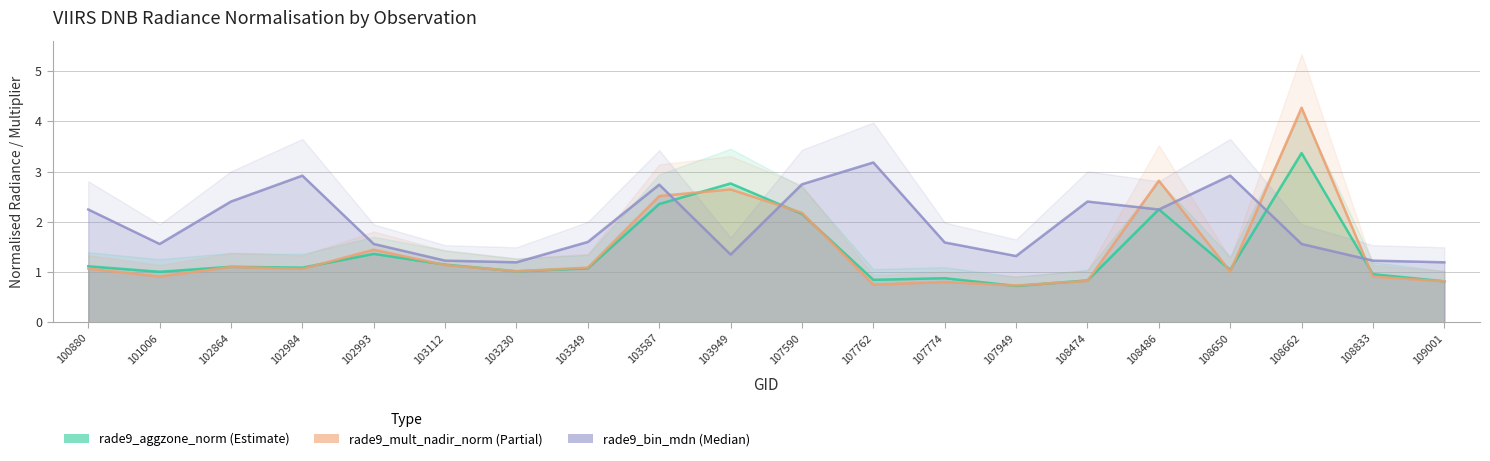

At which category does rade9_mult_nadir_norm reach its first local valley?

101006